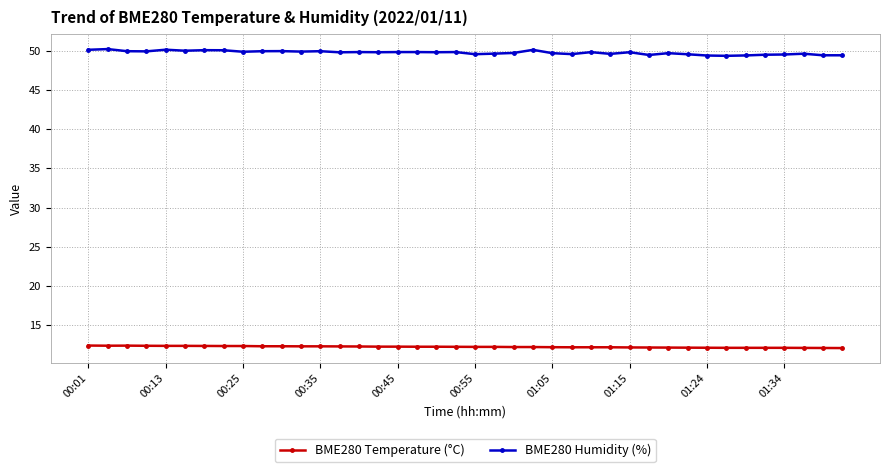

What is the value of the BME280 Temperature (°C) point at the 38th from the left?

12.1